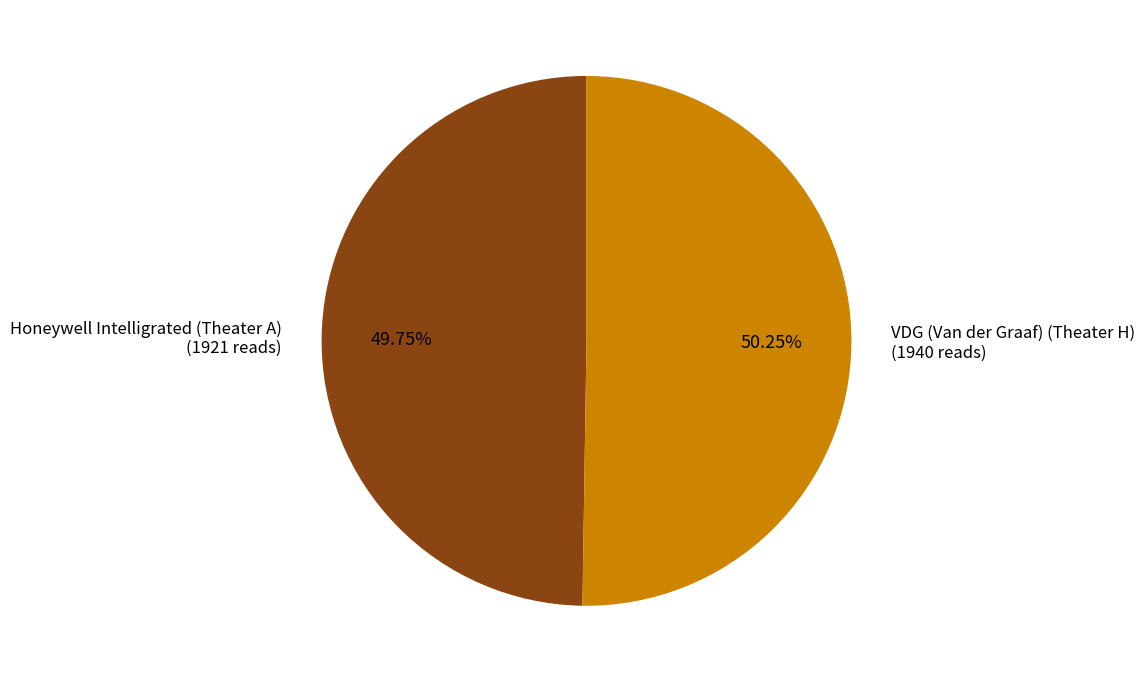

Do Honeywell Intelligrated (Theater A) and VDG (Van der Graaf) (Theater H) together represent more than half of the pie?

Yes